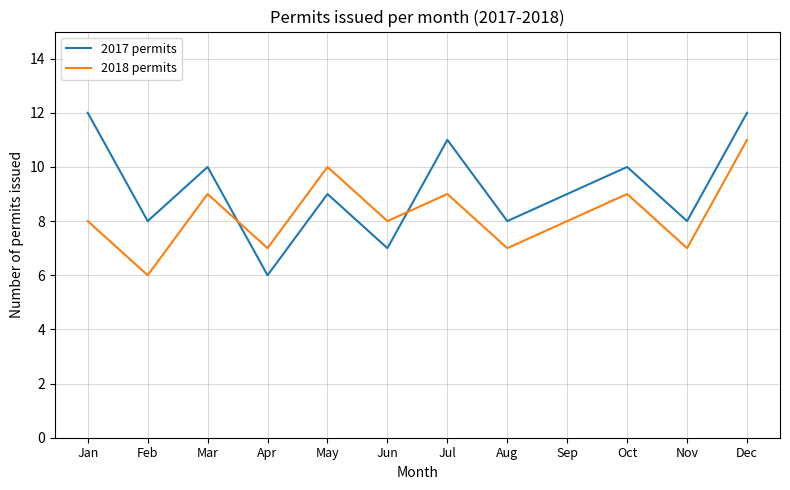

How many lines are shown in the chart?

2